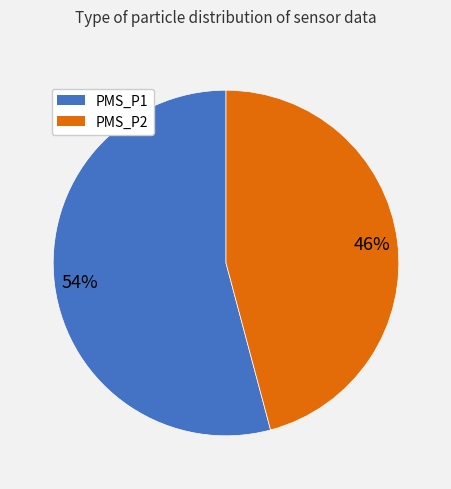

Rank the categories by value from highest to lowest.

PMS_P1, PMS_P2